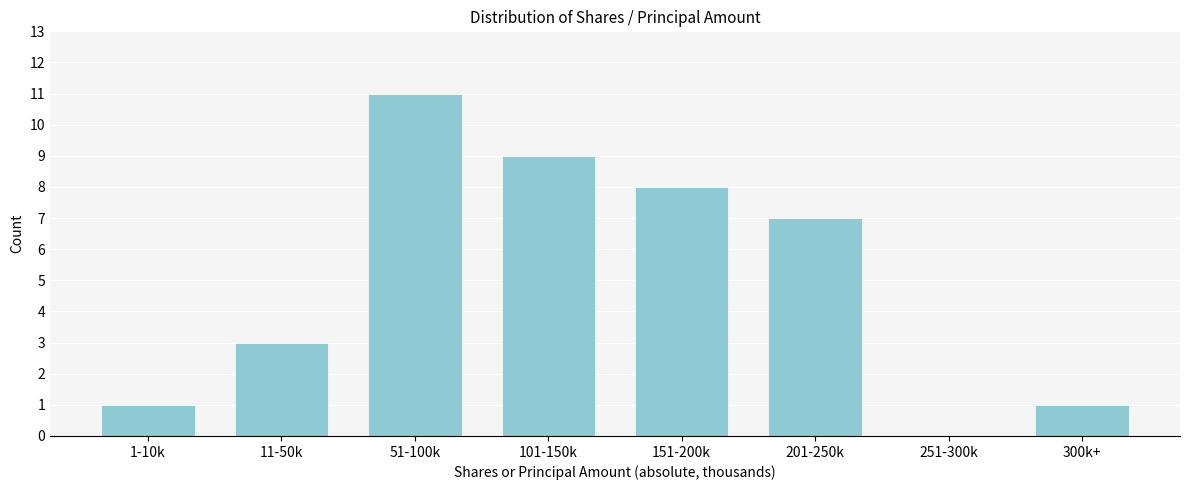

Reading left to right, transcribe all the data shown in this chart.

1-10k=1	11-50k=3	51-100k=11	101-150k=9	151-200k=8	201-250k=7	251-300k=0	300k+=1